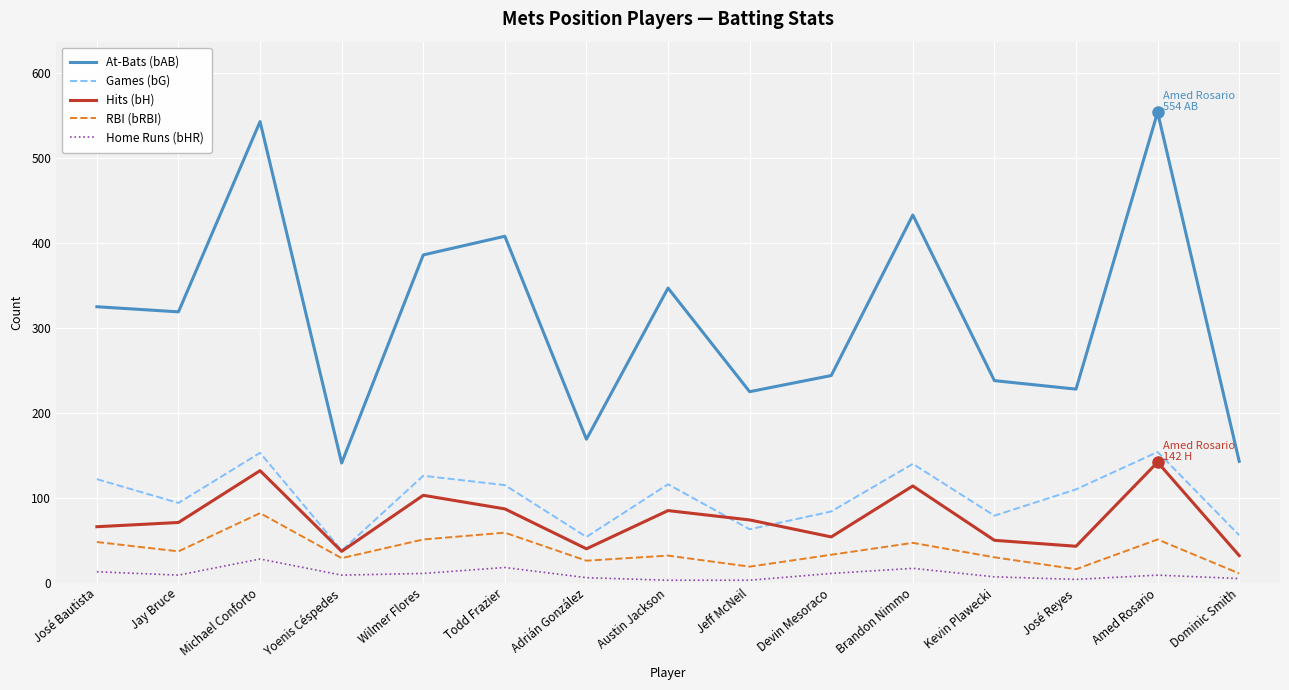

Does the chart have visible grid lines?

Yes